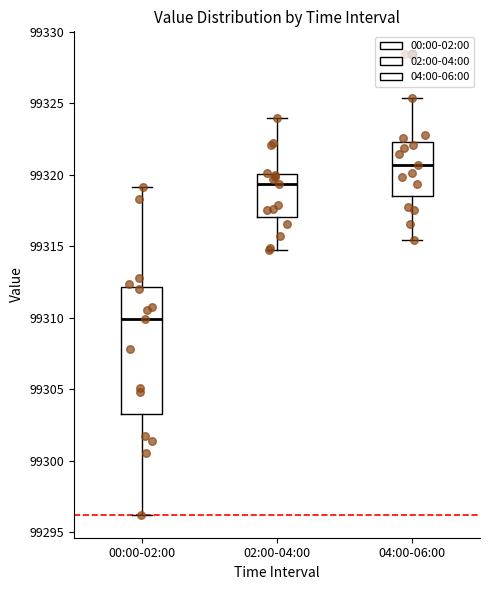

Which box has the highest median line?

04:00-06:00